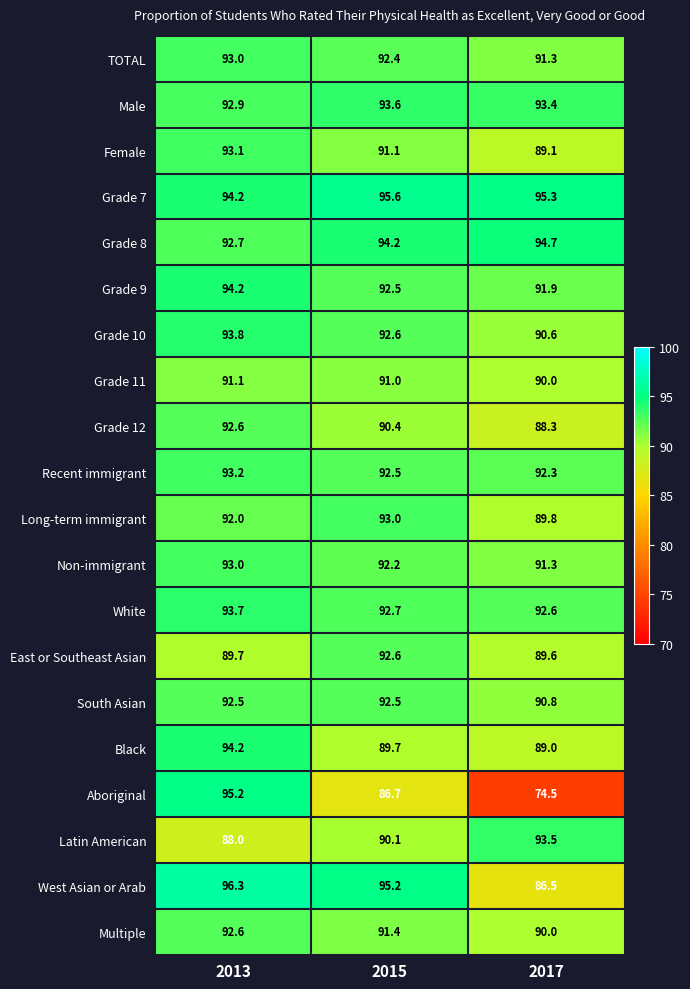

At which category is the sum across all series the highest?

2013